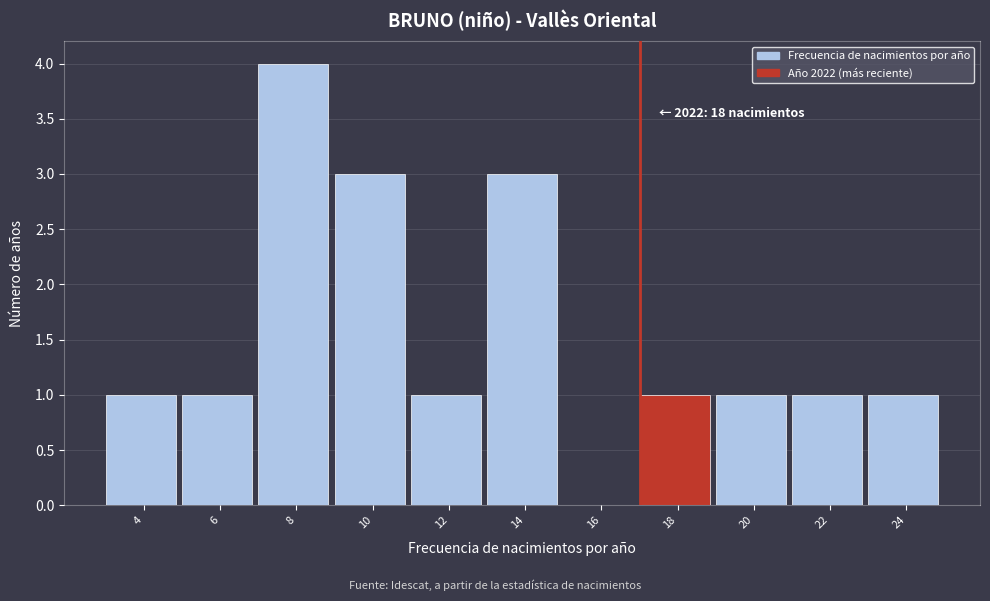

Reading right to left, what are all the values shown in this chart?

24=1	22=1	20=1	18=1	16=0	14=3	12=1	10=3	8=4	6=1	4=1